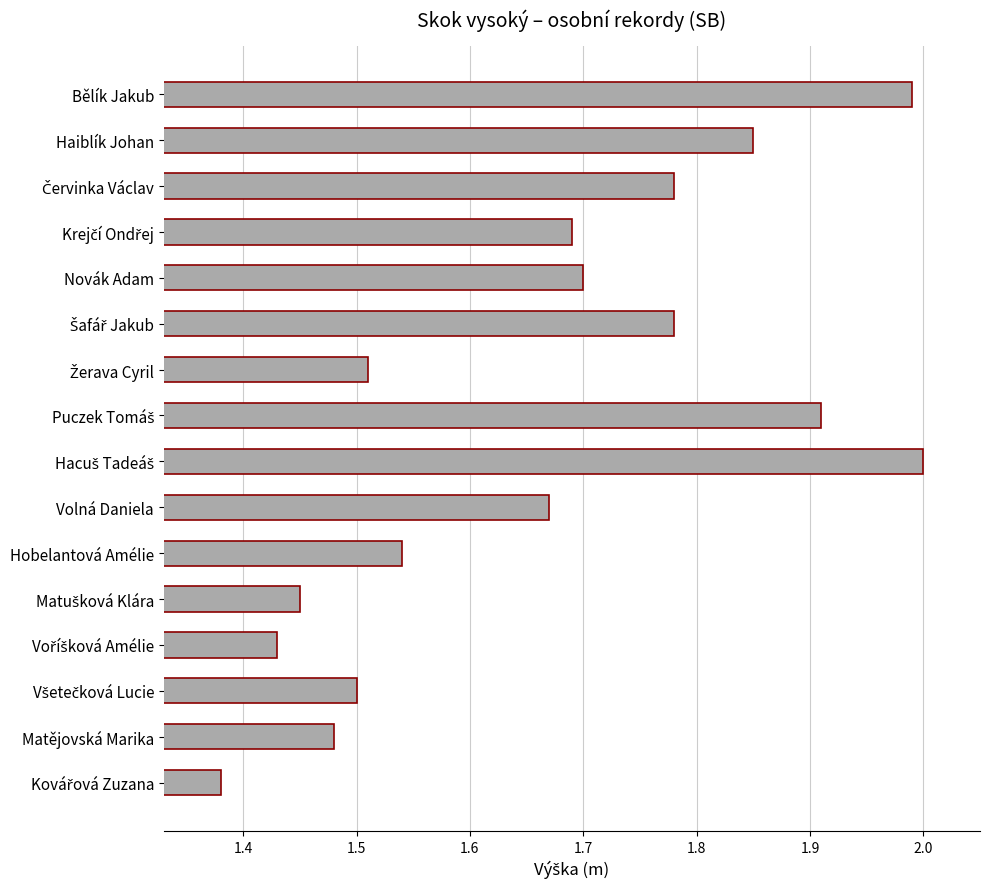

What is the sum of all values?

26.7